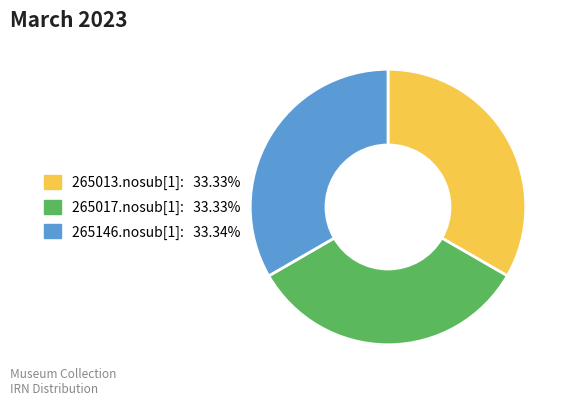

Does any single category account for the majority?

No